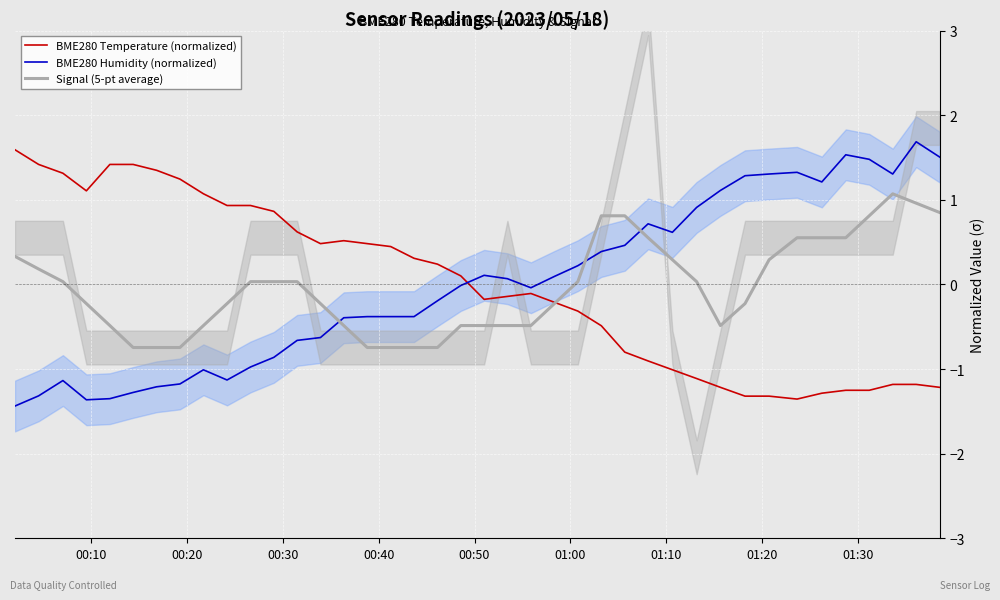

Which series ends up on top after the final intersection of BME280 Humidity (normalized) and BME280 Temperature (normalized)?

BME280 Humidity (normalized)